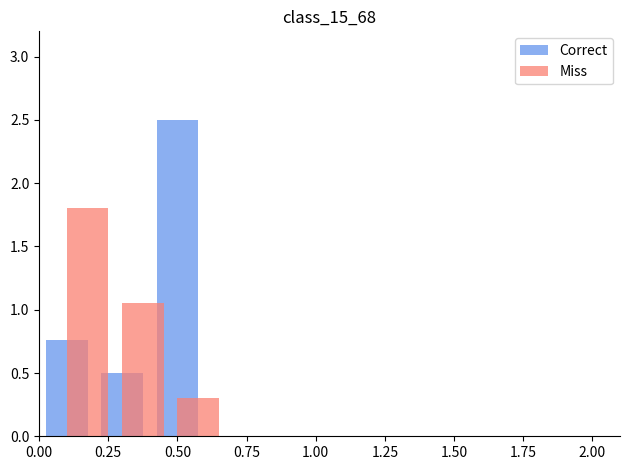

List the series in order of their overall mean, highest first.

Correct, Miss